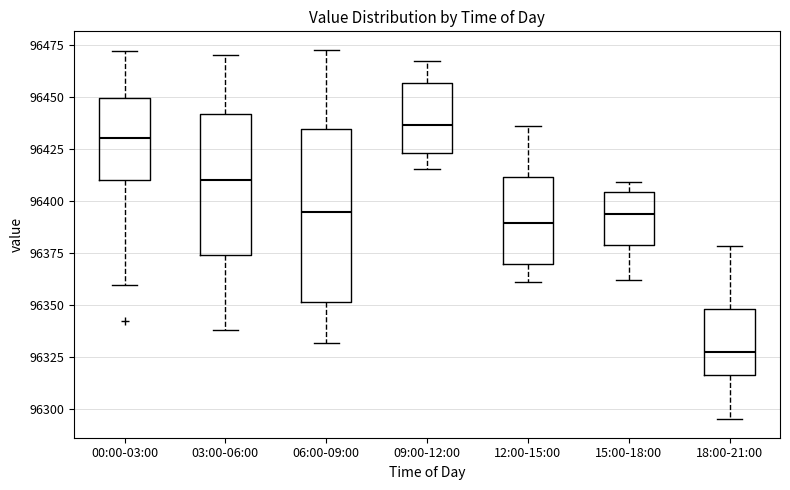

Where is the lower edge of the box for 12:00-15:00 on the y-axis? The values are not printed on the chart, so give them approximately, as read against the axis.

96370